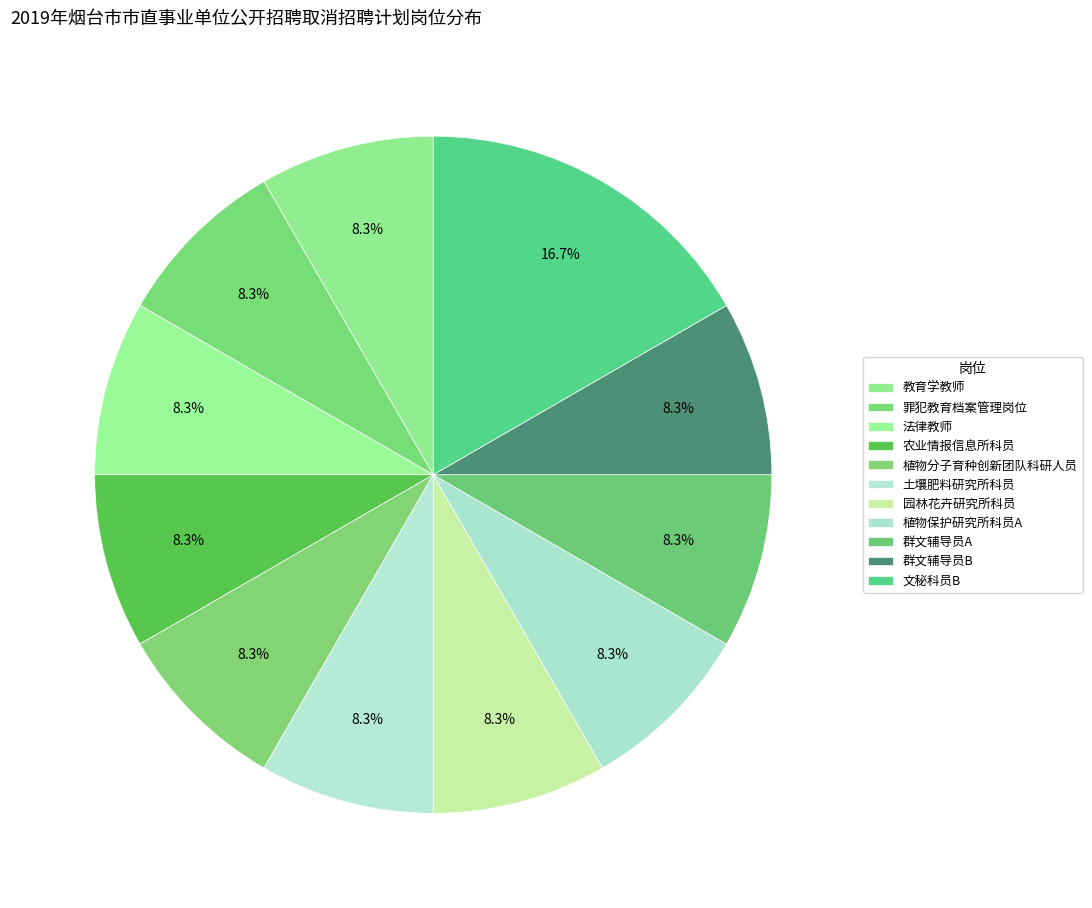

True or false: 园林花卉研究所科员 accounts for 1% of the total.

False